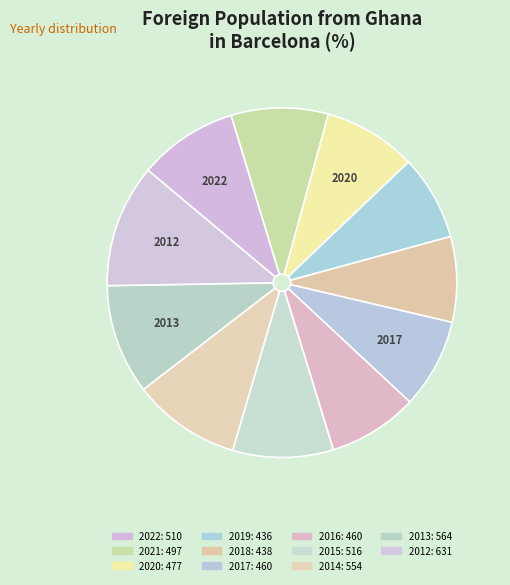

To the nearest percent, what portion does 2018 represent?

8%